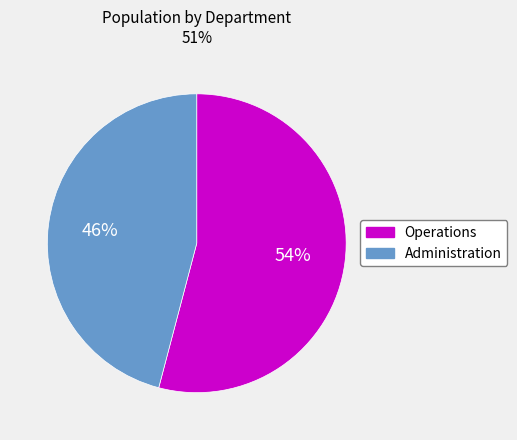

Which has a higher value, Operations or Administration?

Operations